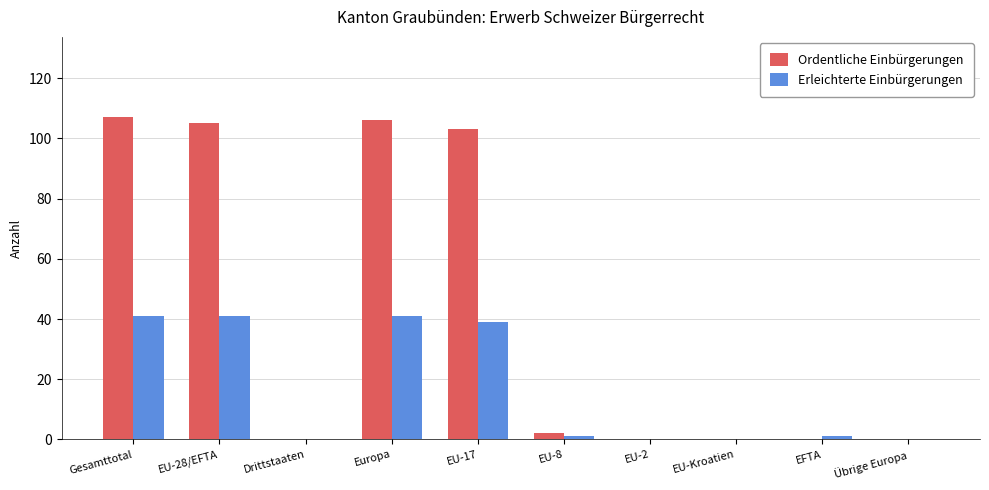

Is it true that Erleichterte Einbürgerungen equals 71 at Gesamttotal?

False